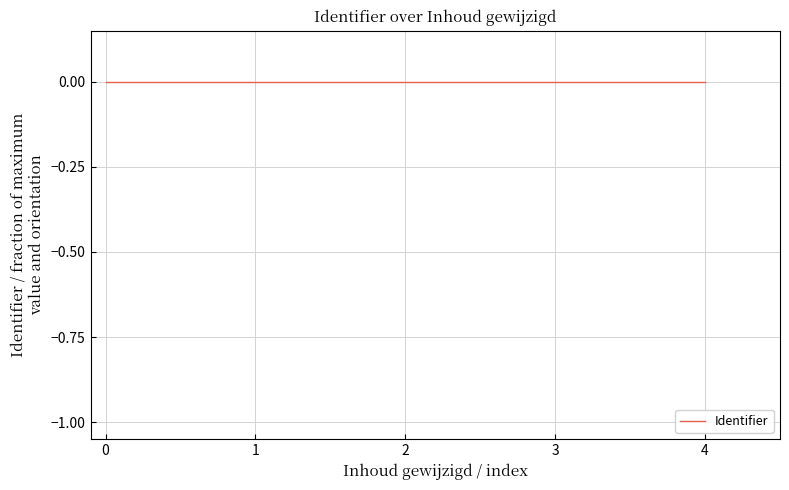

How many lines are shown in the chart?

1